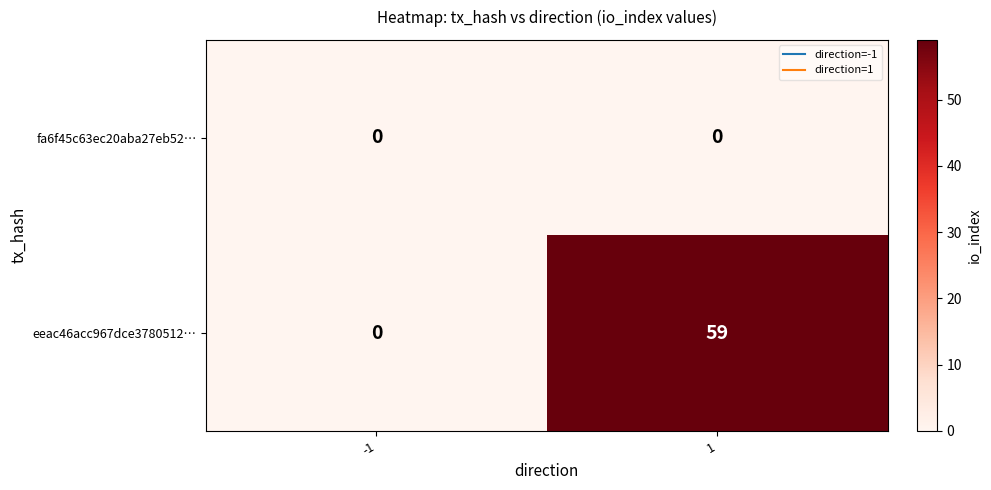

Is it true that fa6f45c63ec20aba27eb52… equals 0 at 1?

True